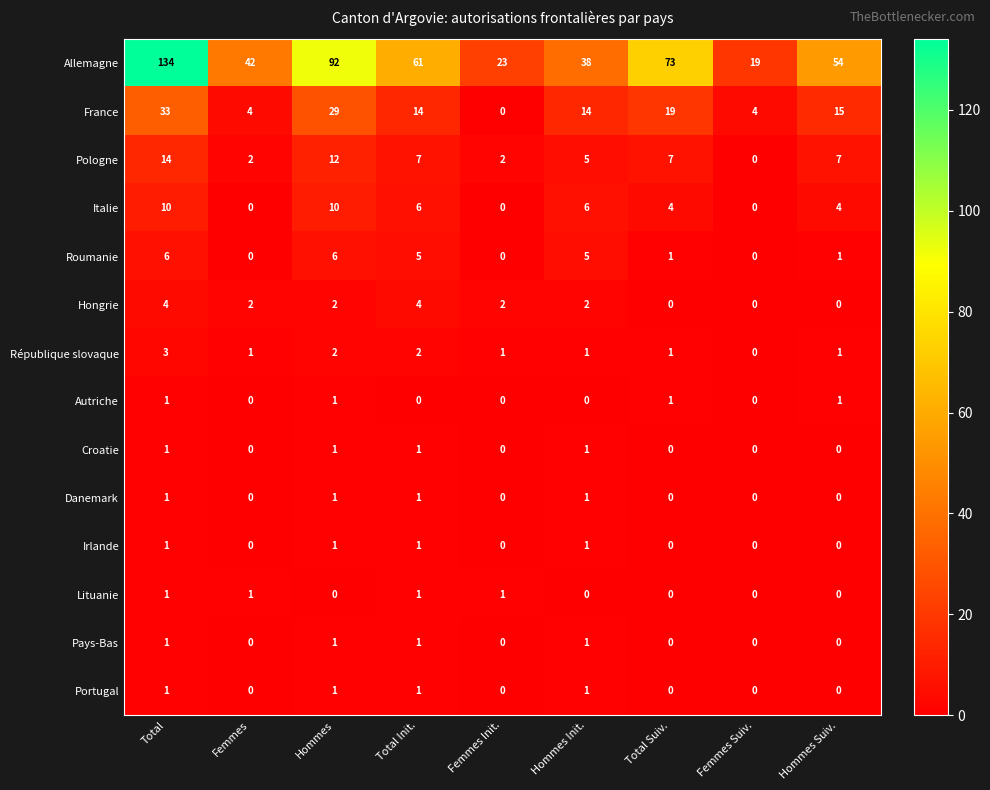

What value does the Italie series have at Hommes?

10